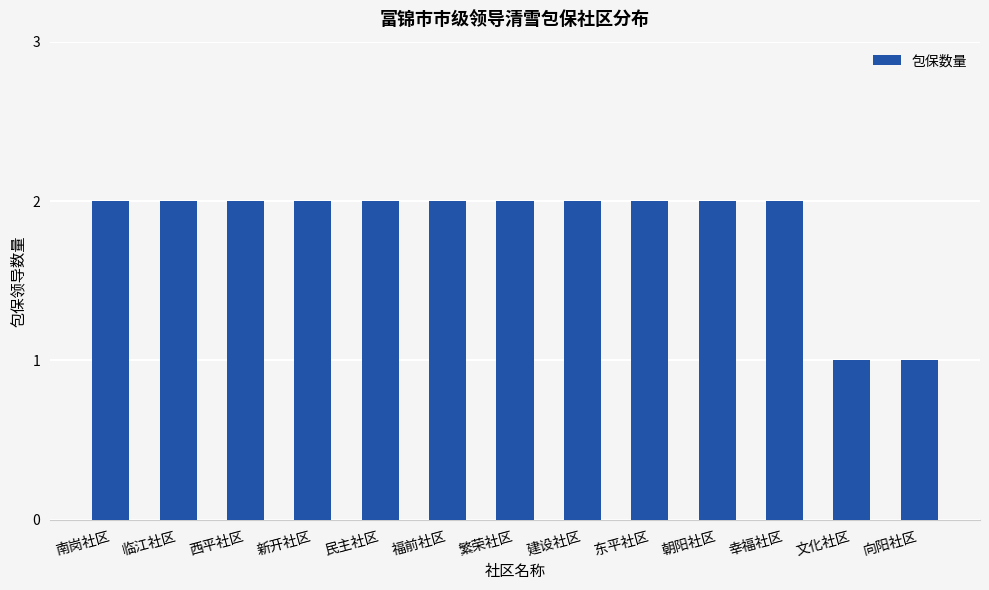

What is the ratio of the value at 民主社区 to the value at 临江社区?

1.0